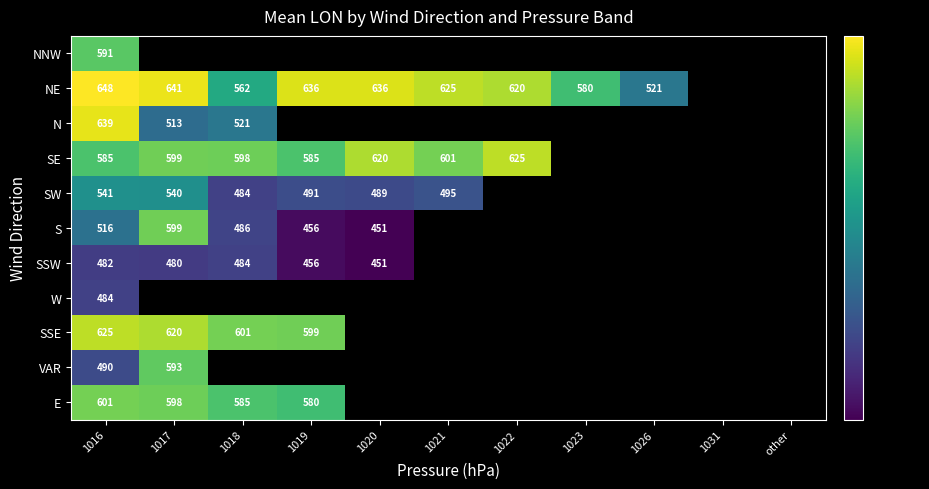

At how many categories does at least one series exceed 589?

7